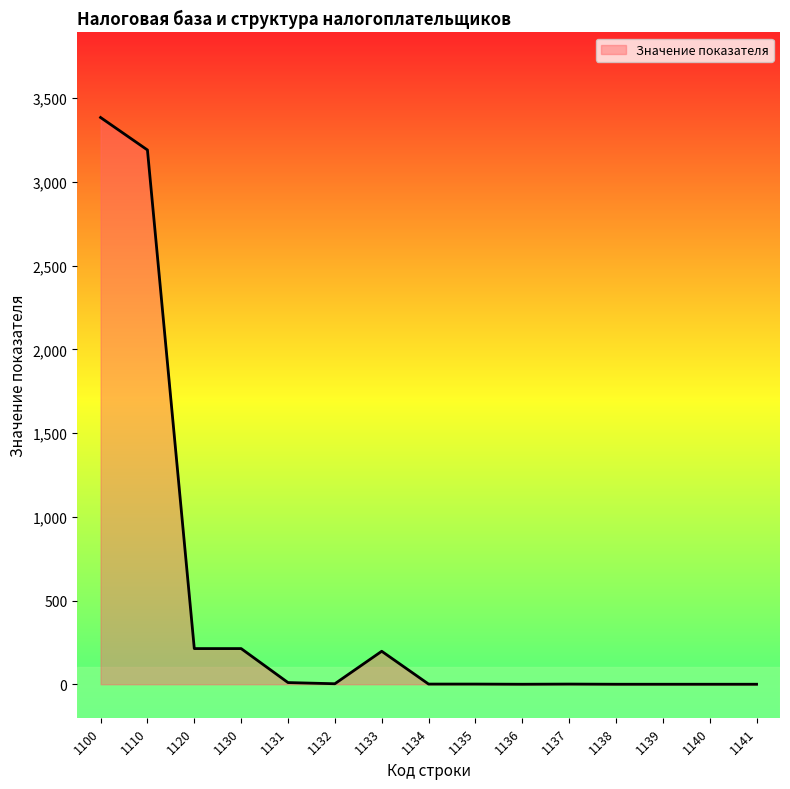

What is the maximum value shown in the chart?

3385